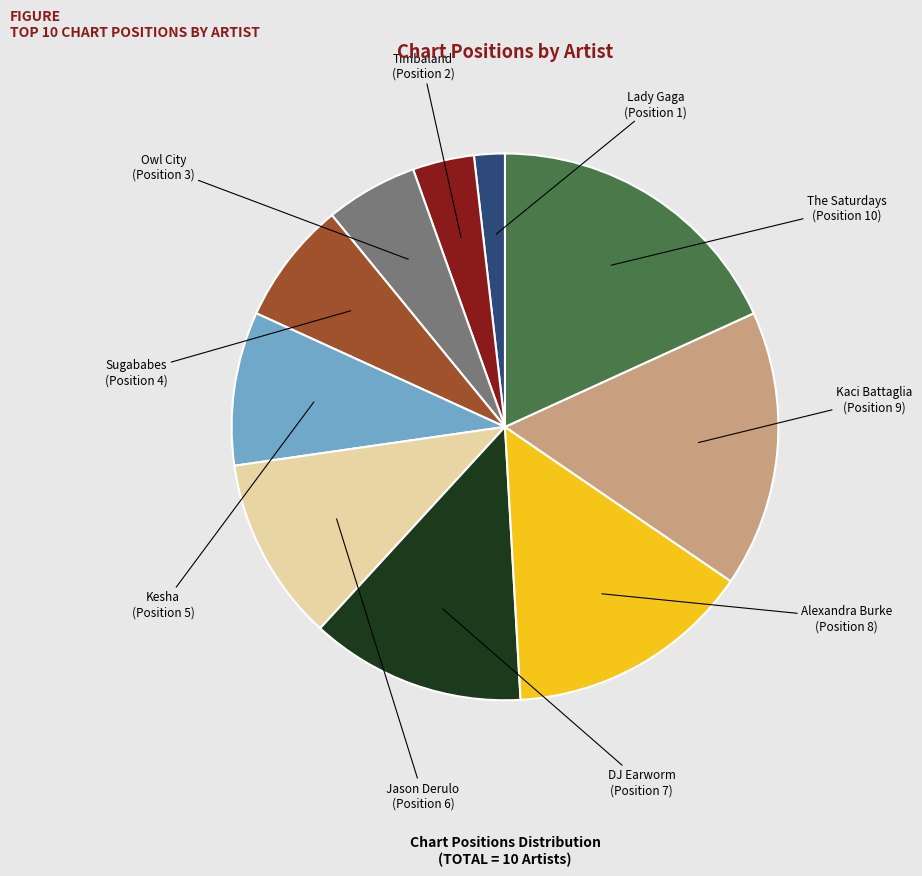

Does any single category account for the majority?

No